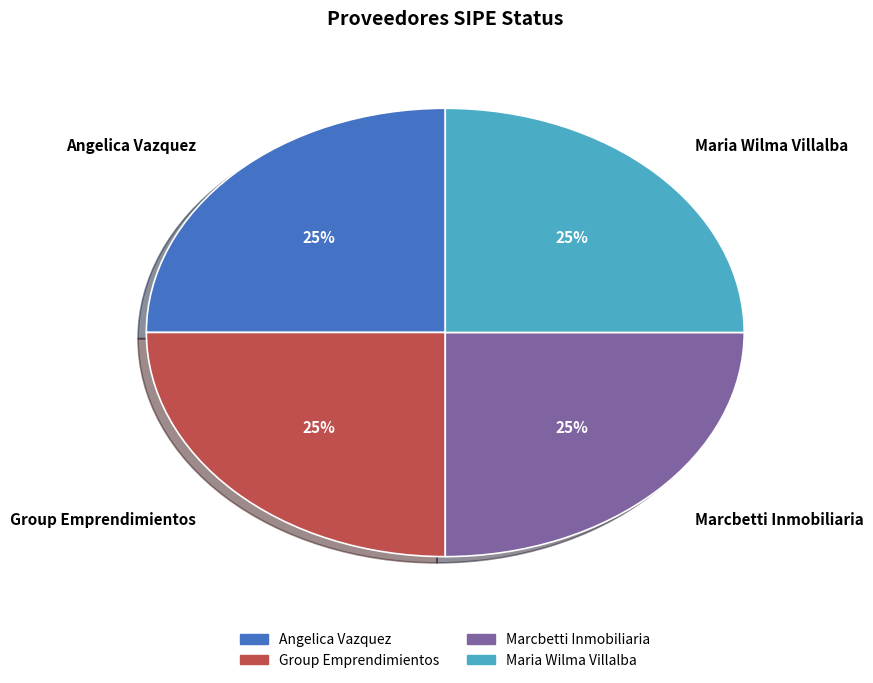

The Angelica Vazquez slice represents 13% of the pie. True or false?

False